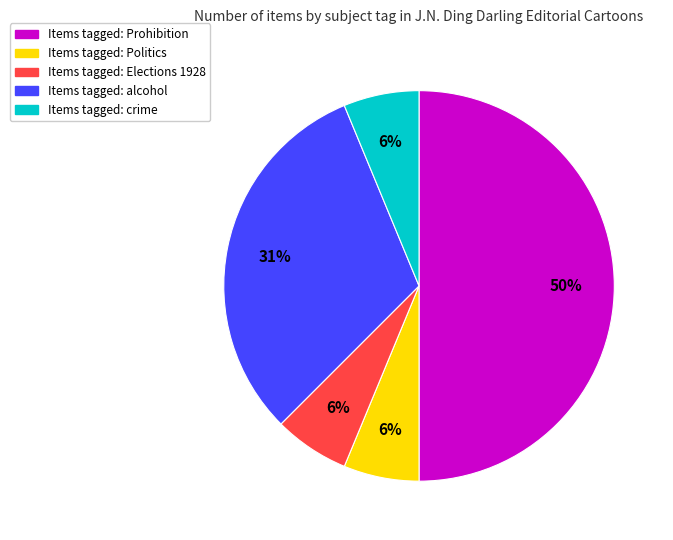

To the nearest percent, what is the average slice percentage?

20%